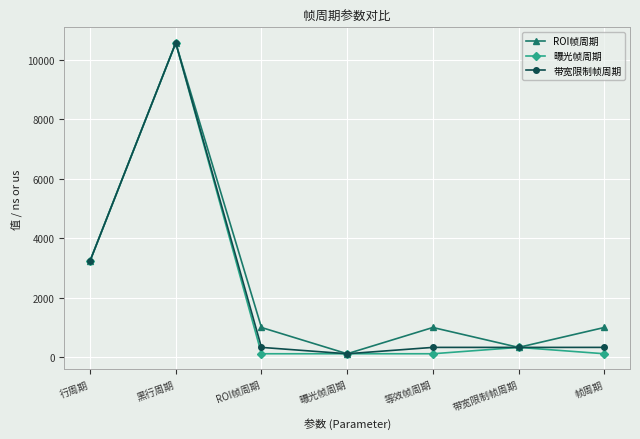

What is the greatest value displayed?

10570